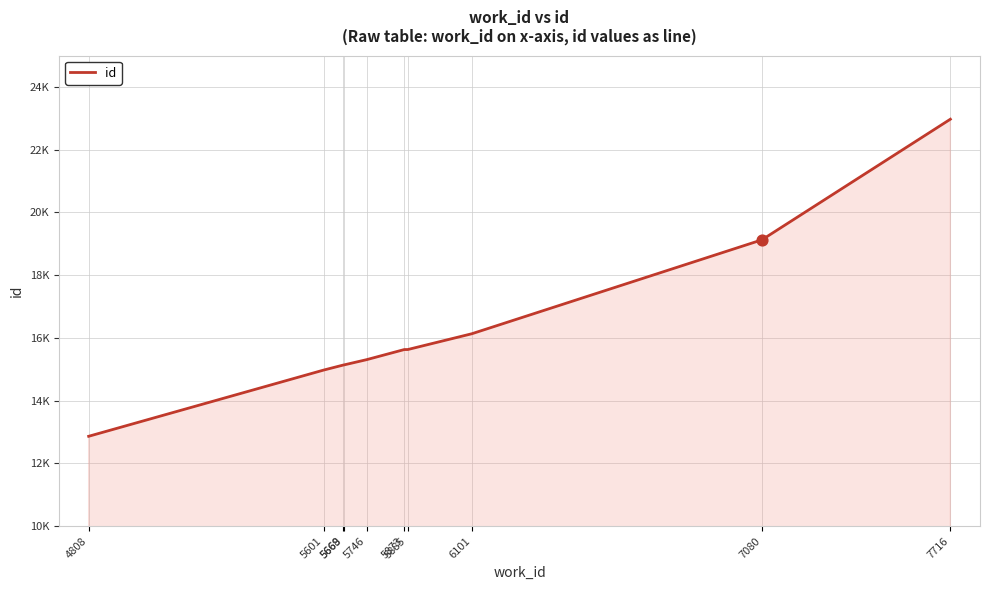

What is the change in value from 5668 to 7716?

+7836